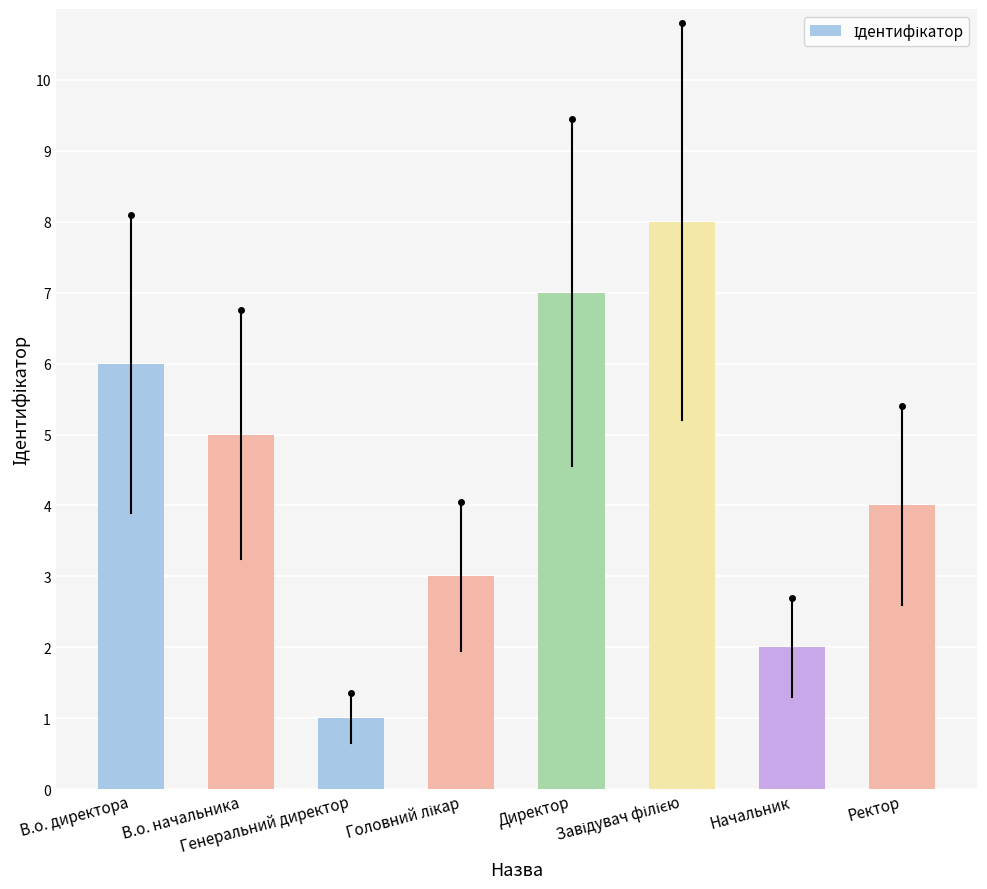

Reading left to right, transcribe all the data shown in this chart.

6	5	1	3	7	8	2	4